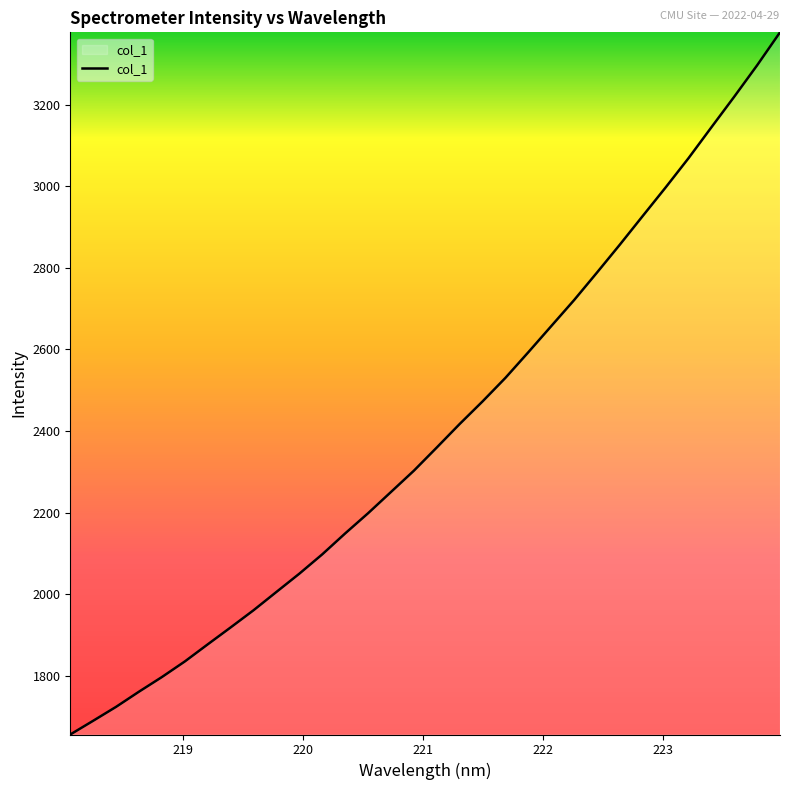

What is the difference between the second highest and minimum values?

1640.5